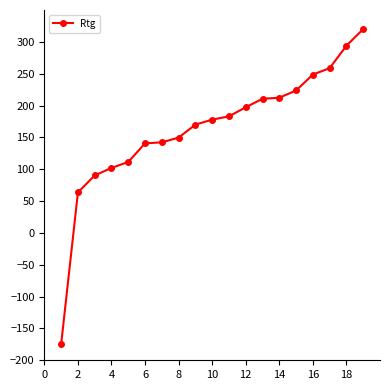

What is the sum of all values?

3120.5